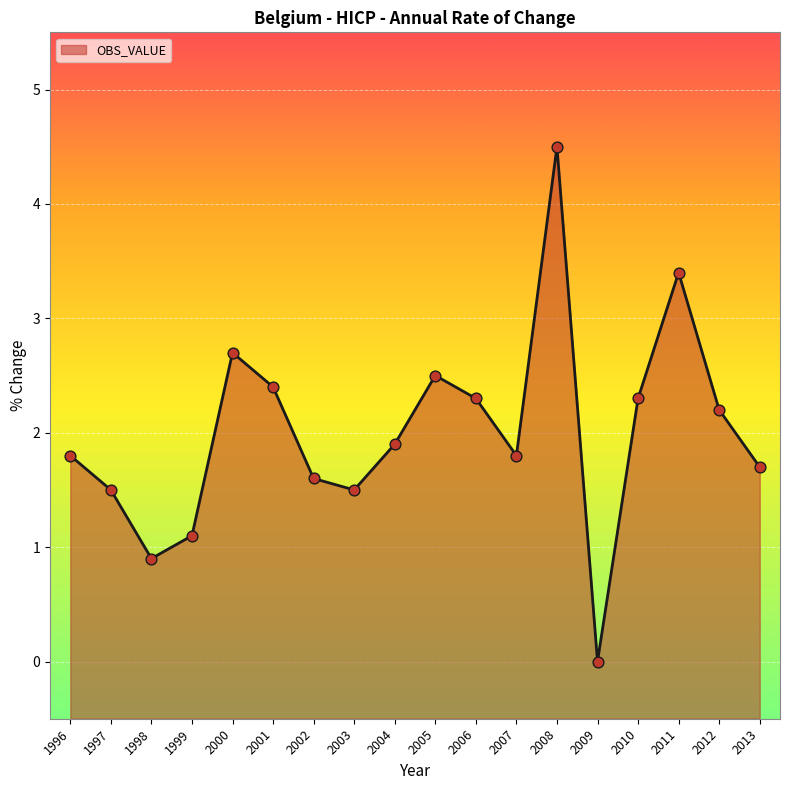

Approximately how many times larger is the value at 2008 compared to 1997?

3.0